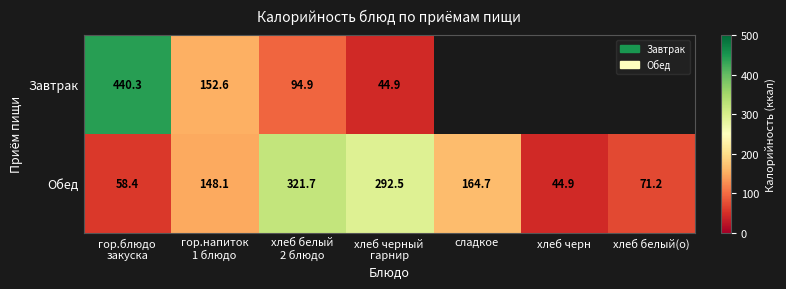

The Обед series shows 127.3 at хлеб белый(о). True or false?

False